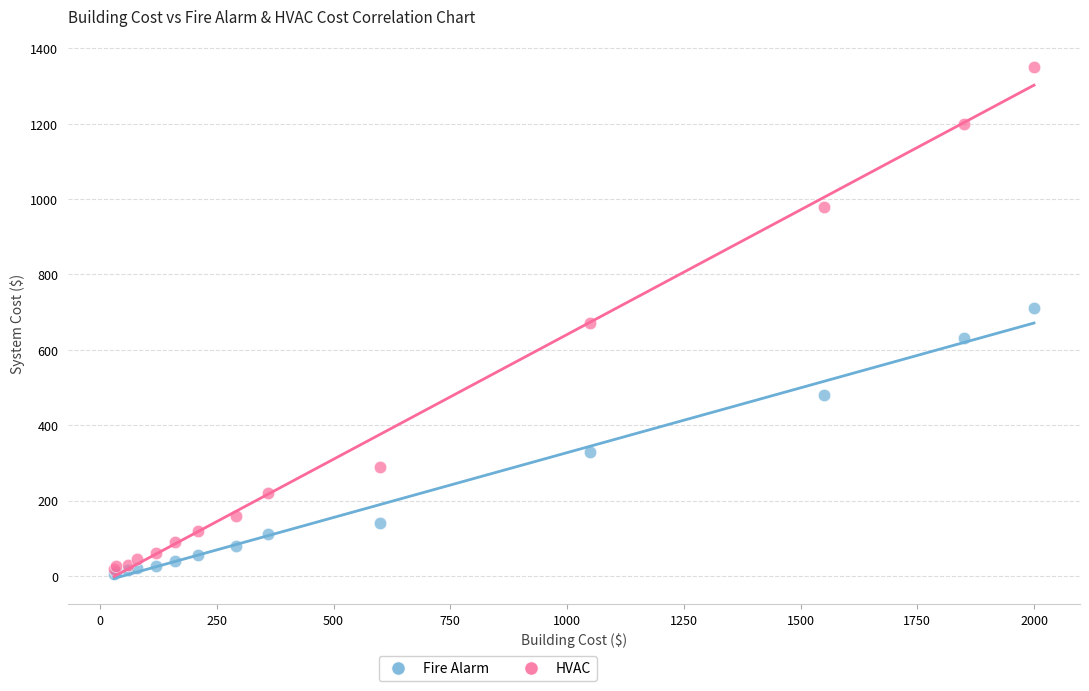

Which series reaches the minimum Y coordinate?

Fire Alarm